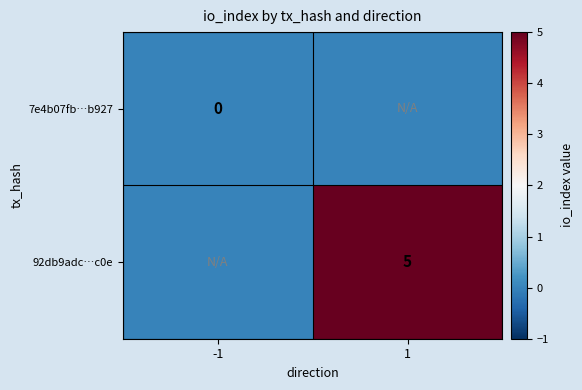

Is the value of 92db9adc…c0e at 1 greater than the value of 7e4b07fb…b927 at -1?

Yes